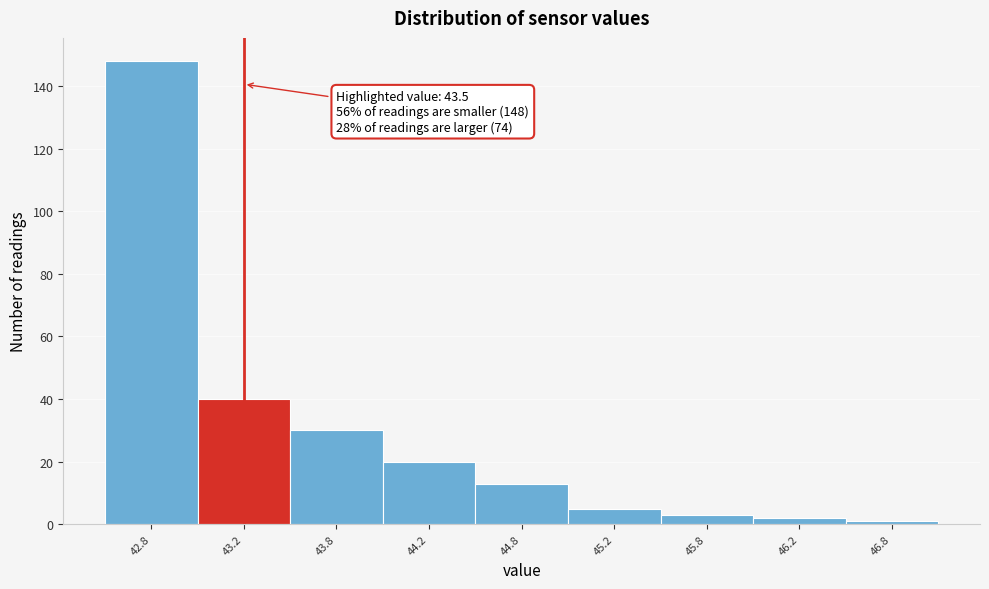

Reading left to right, list all the values displayed in this chart.

42.8=148	43.2=40	43.8=30	44.2=20	44.8=13	45.2=5	45.8=3	46.2=2	46.8=1